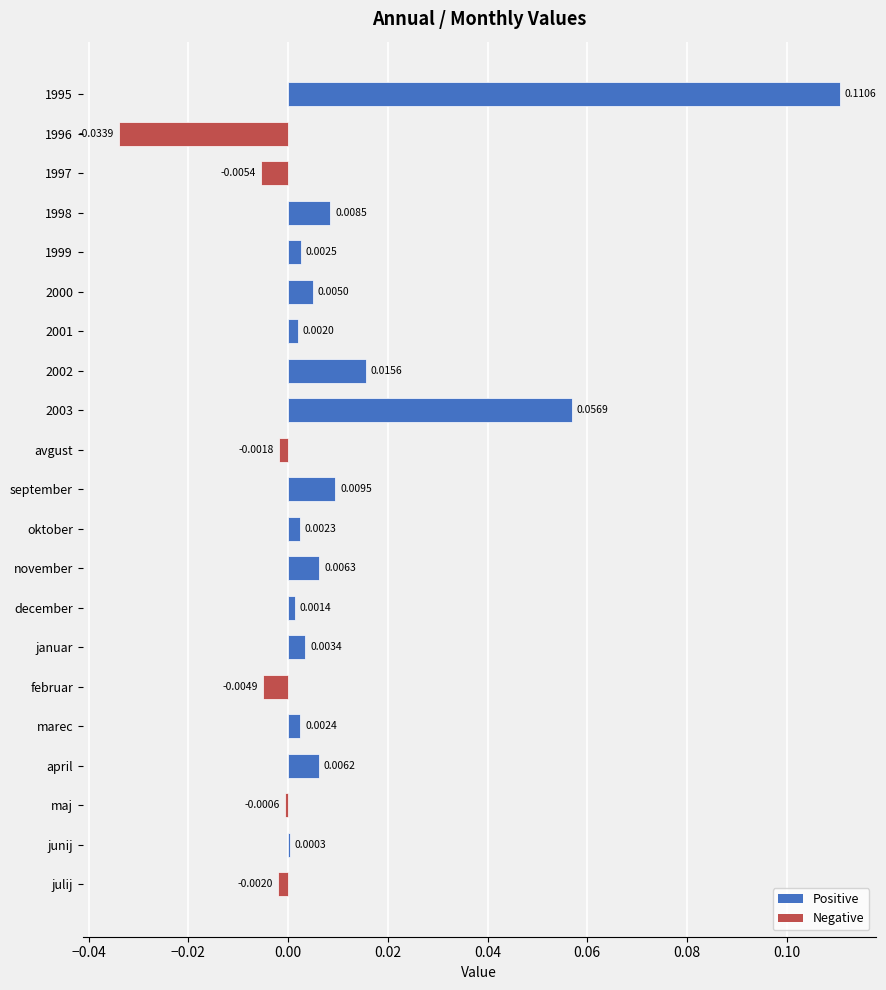

What is the sum of all values?

0.2